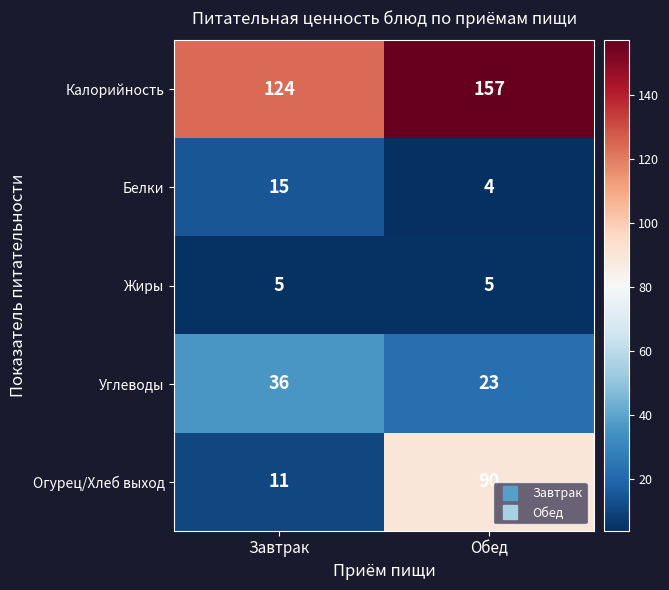

Between Завтрак and Обед, which series saw the biggest shift?

Огурец/Хлеб выход